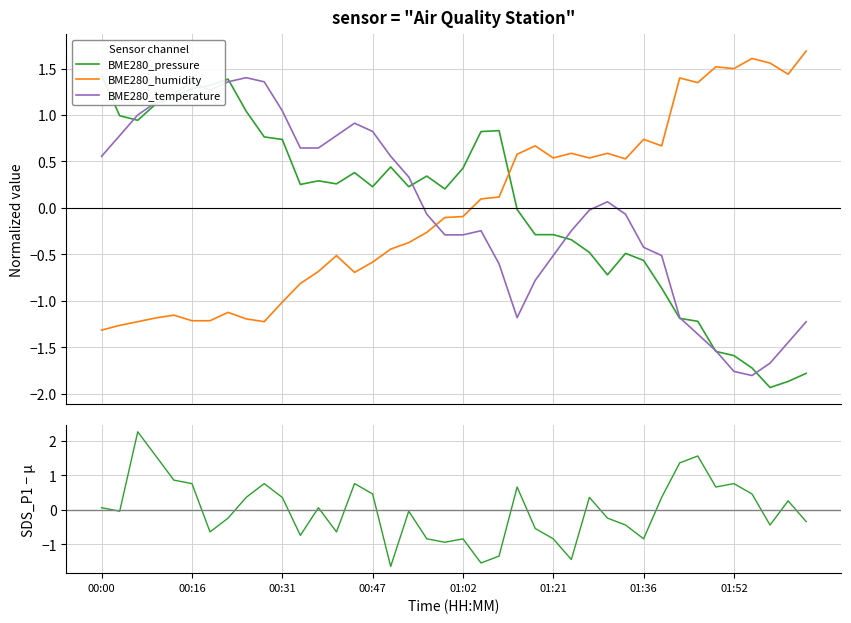

What is the greatest value displayed?

2.3